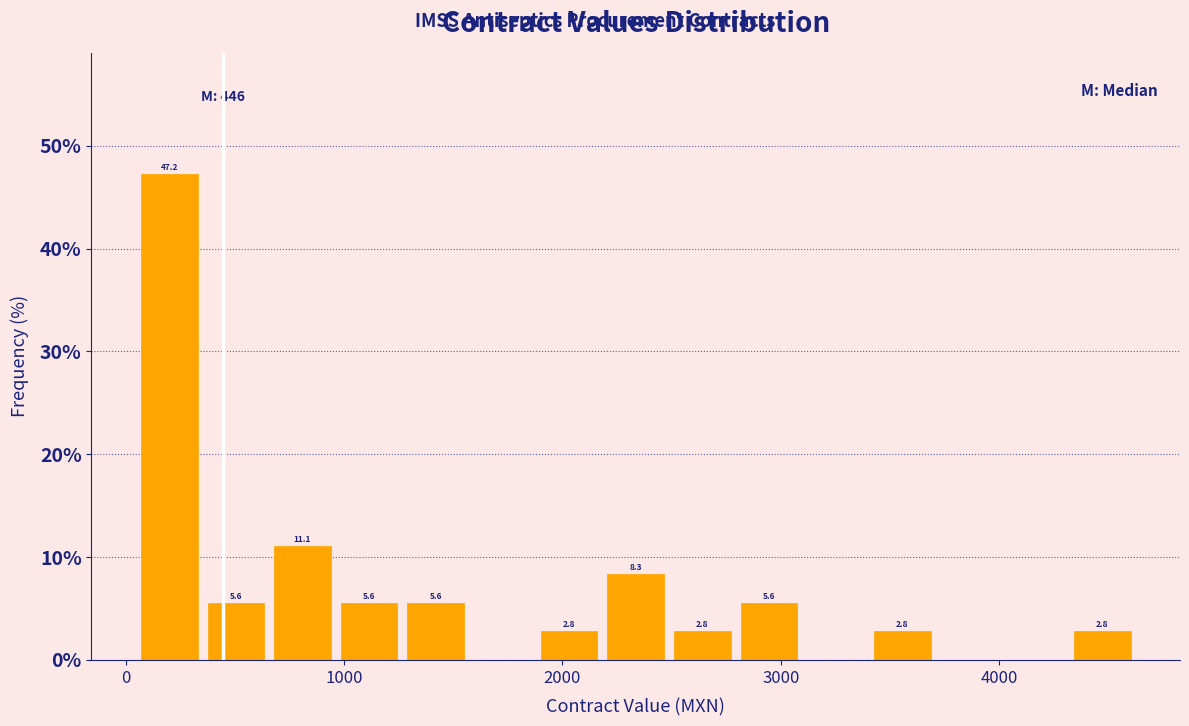

Read against the x-axis, roughly where is the centre of the tallest bar?

200